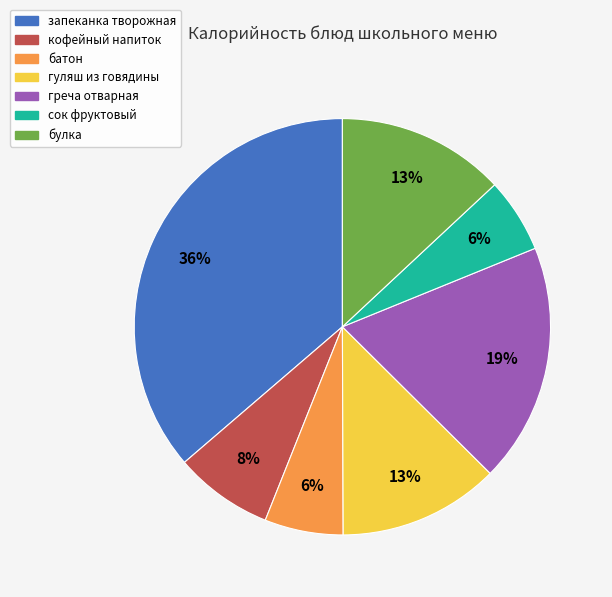

What percentage is the булка slice, to the nearest percent?

13%